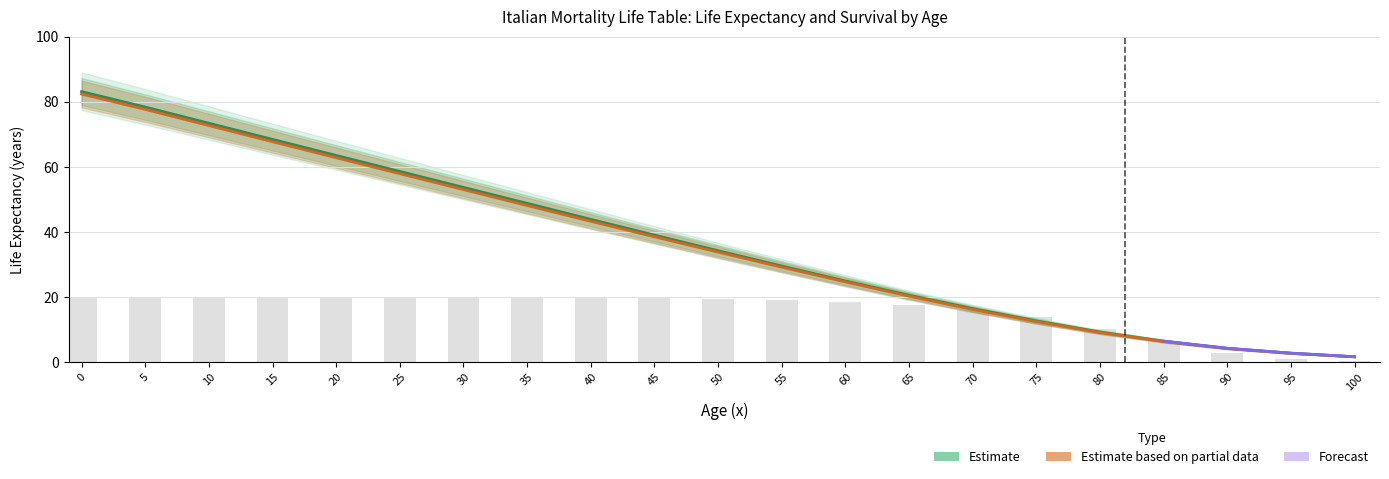

What is the value of the Survival (lx/1000) 2023 bar at the 12th from the left?

19.0